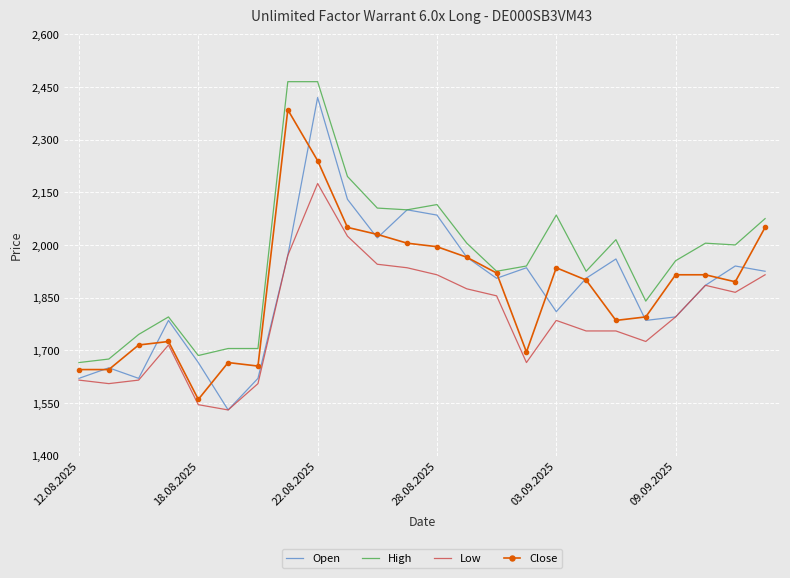

What is the difference between the second highest and second lowest values in the Close series?

595